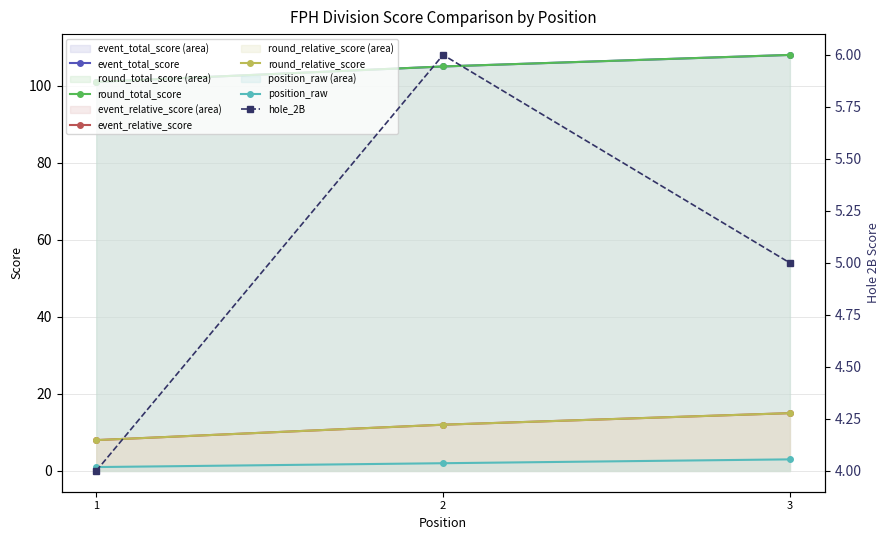

What is the minimum value shown in the chart?

1